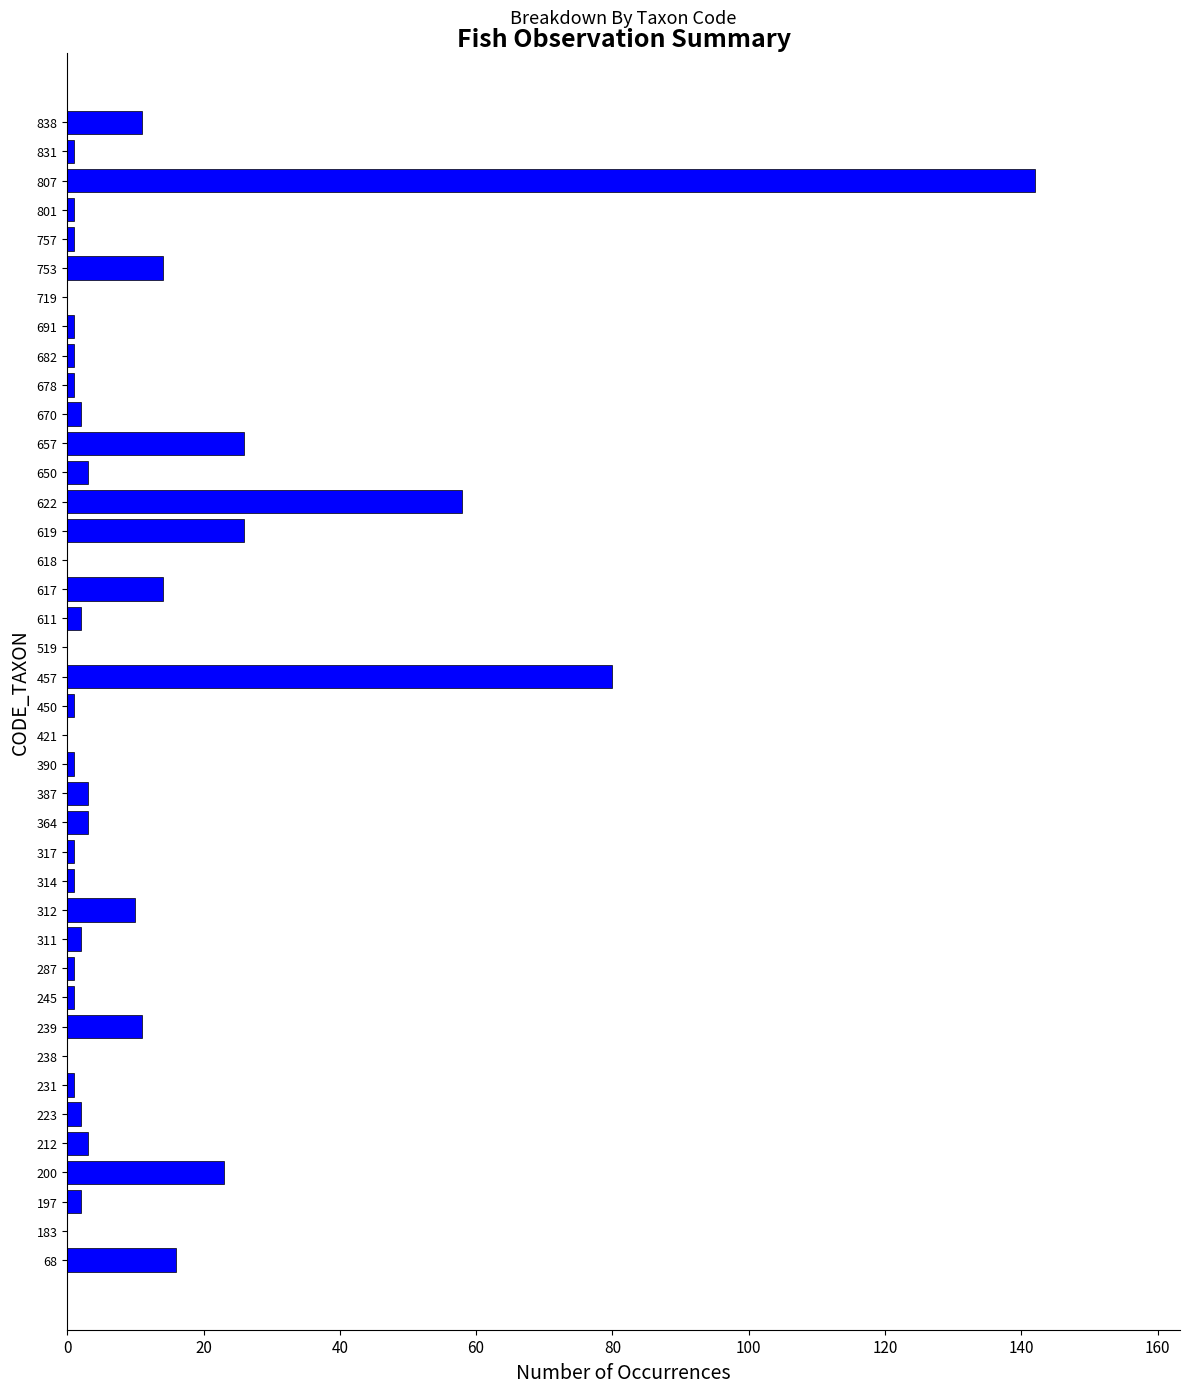

Is it true that the value at 618 is 0?

True